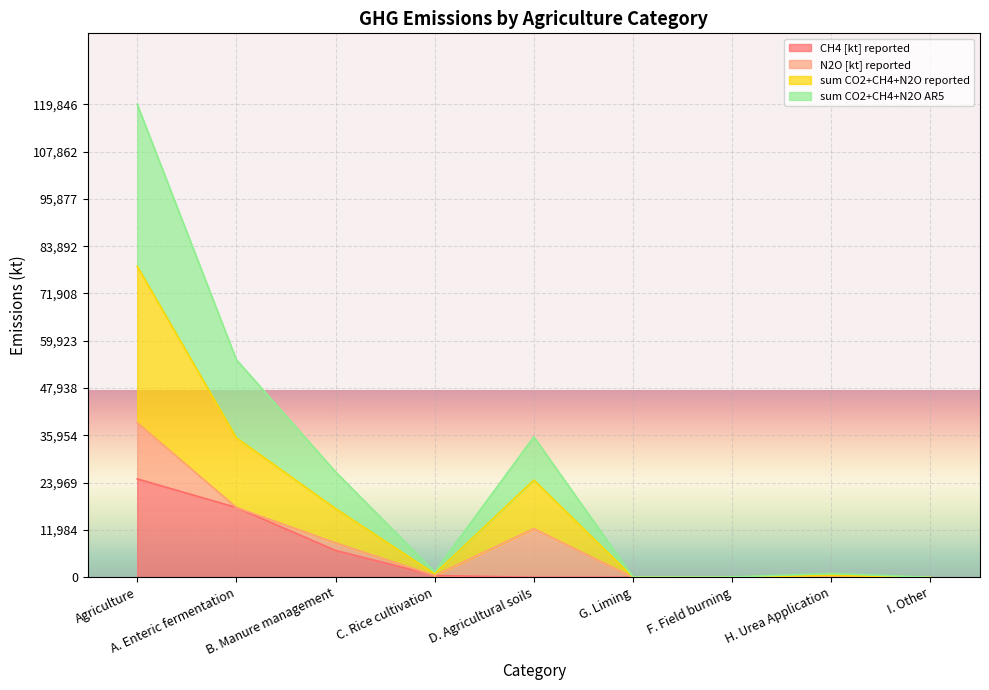

What are all the series names shown in the legend?

CH4 [kt] reported, N2O [kt] reported, sum CO2+CH4+N2O reported, sum CO2+CH4+N2O AR5